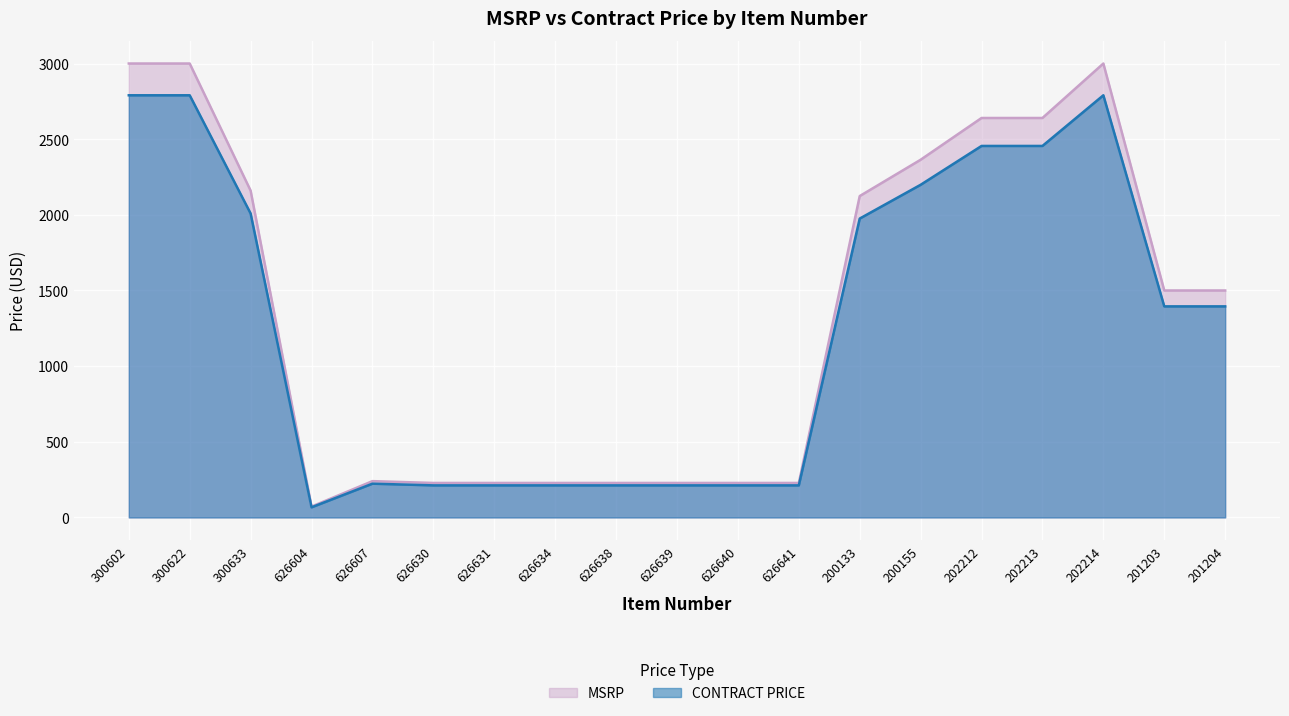

What is the label of the 16th point from the left?

202213